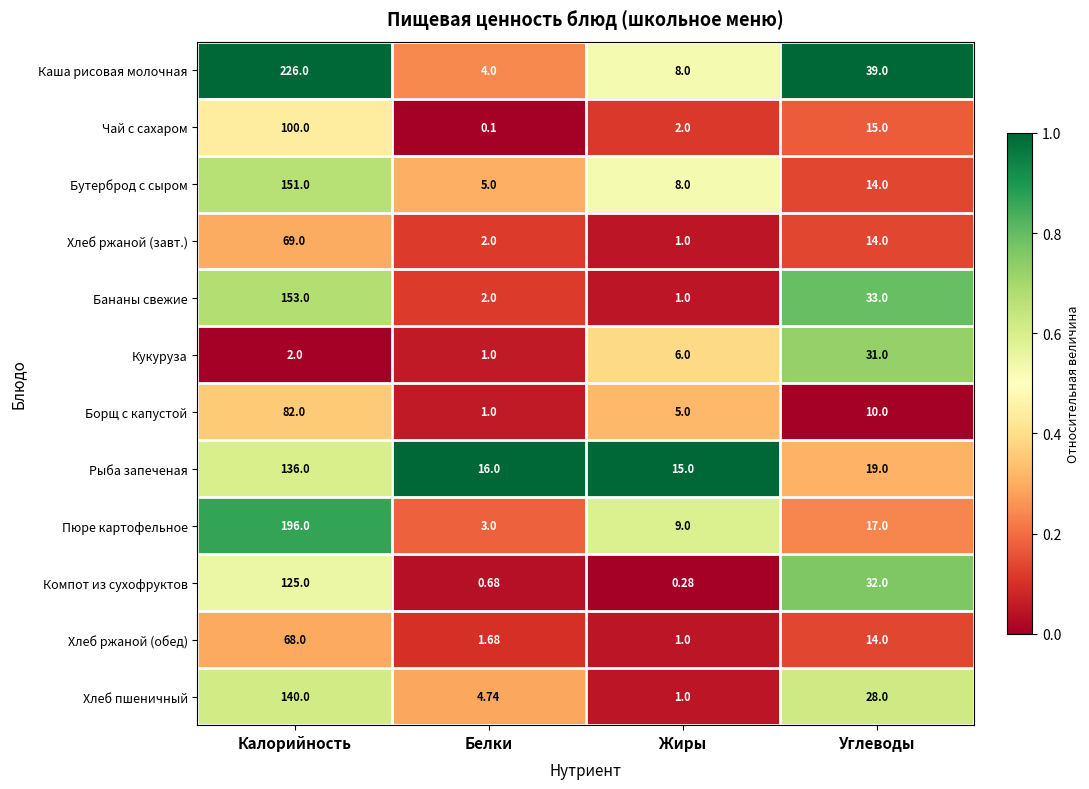

At which label does Борщ с капустой first exceed 10?

Калорийность